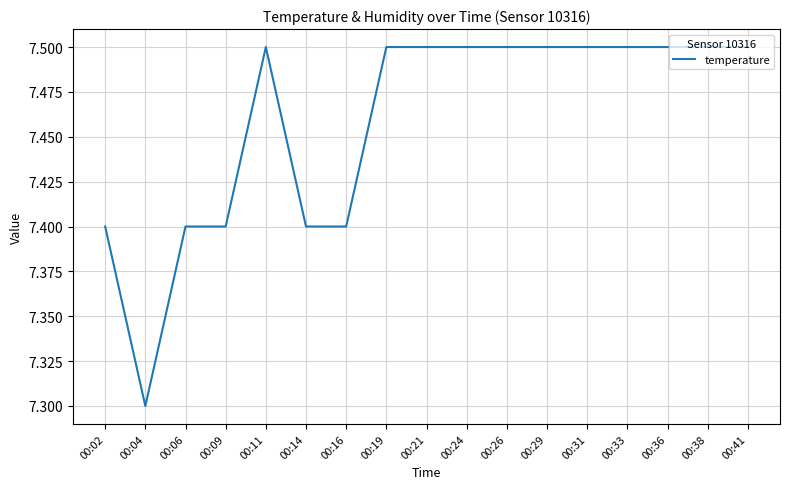

The chart shows a value of 12.1 at 00:26. True or false?

False